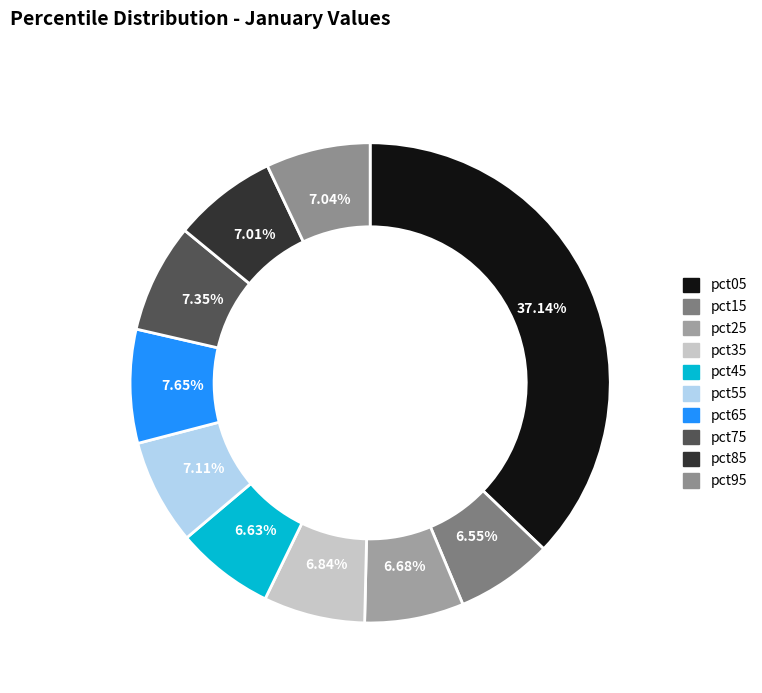

To the nearest percent, what is the difference between the largest and smallest slice percentages?

31%